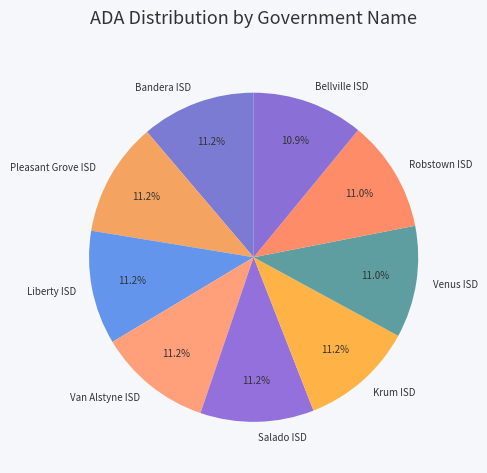

To the nearest percent, what portion does Van Alstyne ISD represent?

11%